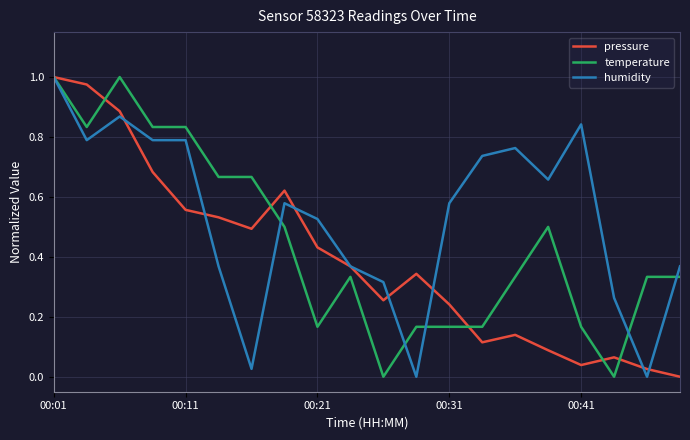

True or false: temperature and pressure cross at least once.

True